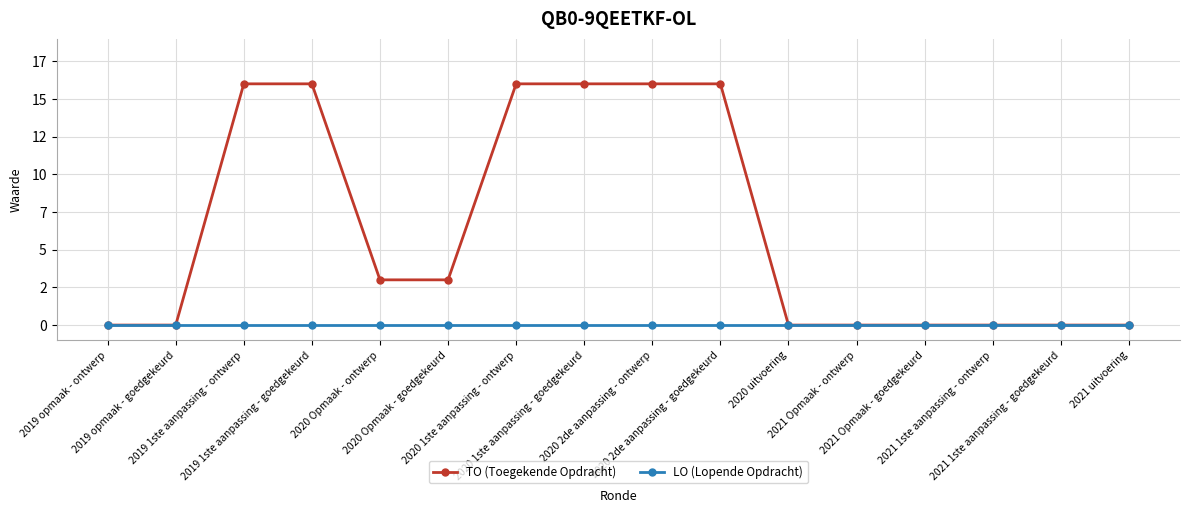

At which category is the sum across all series the highest?

2019 1ste aanpassing - ontwerp